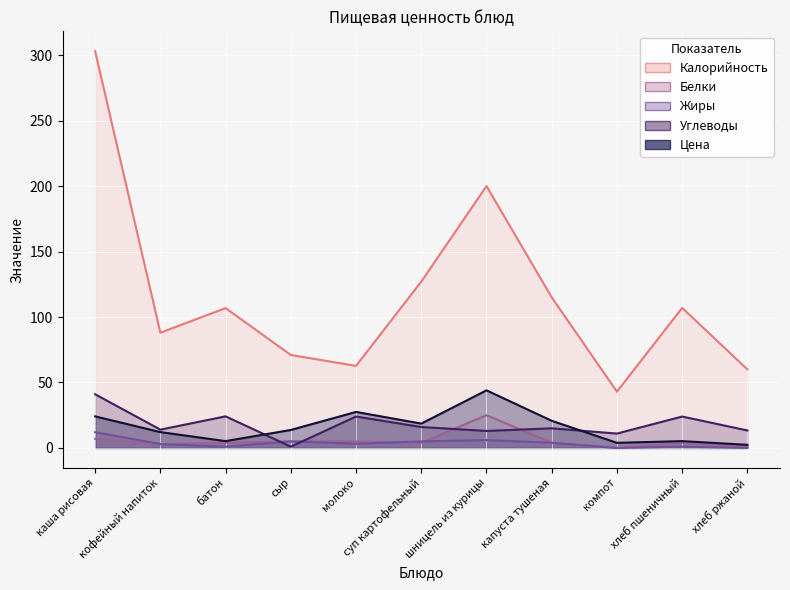

True or false: Углеводы and Жиры cross at least once.

True